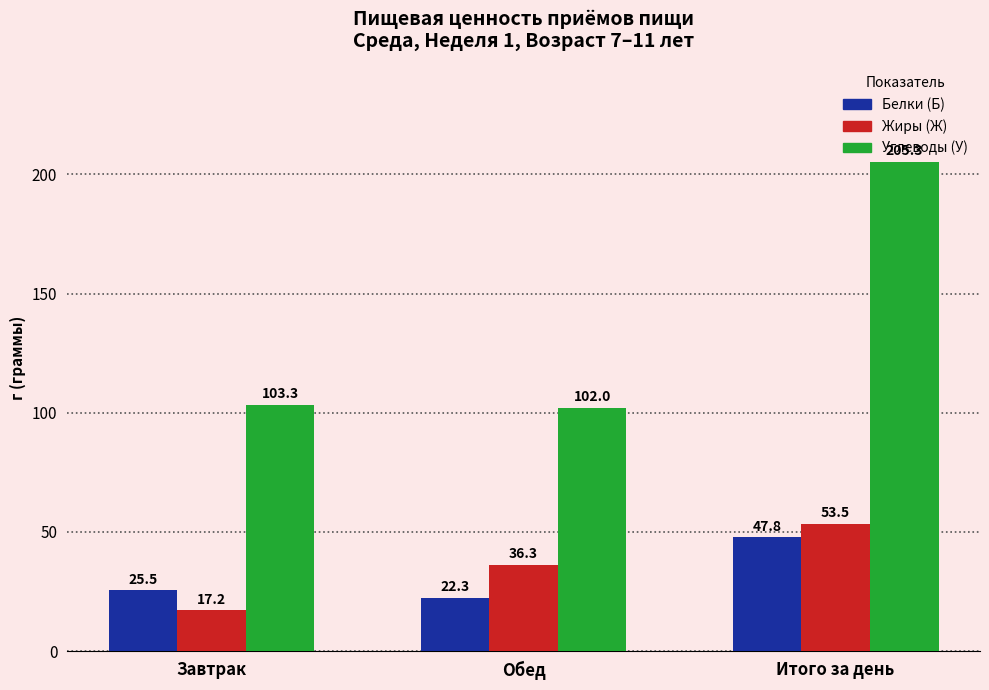

True or false: Жиры (Ж) has a value of 28.3 at Итого за день.

False